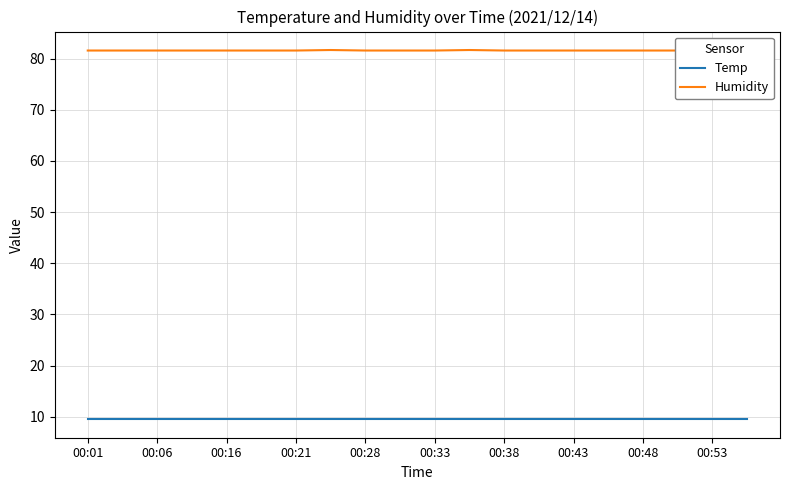

What is the sum of all Humidity values?

1632.2